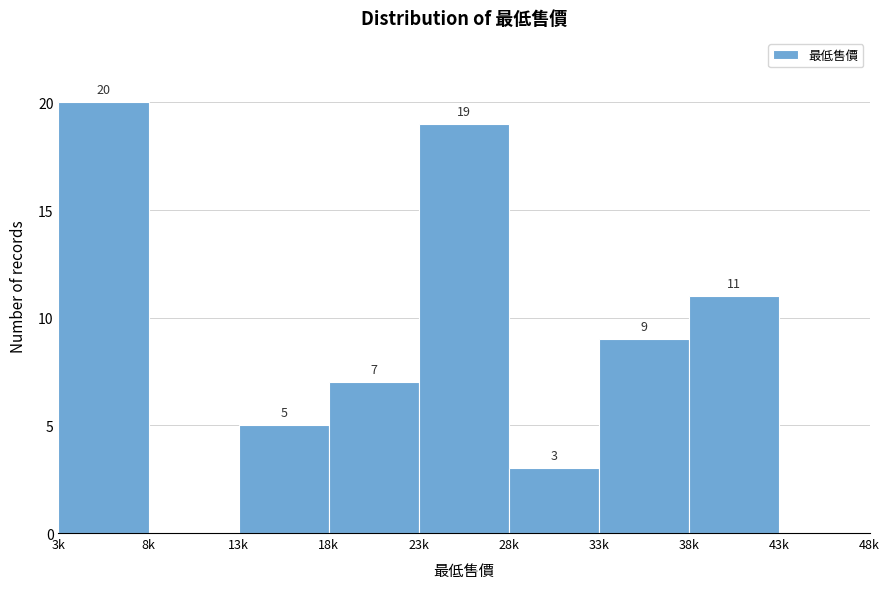

Reading left to right, transcribe all the data shown in this chart.

3k=20	8k=0	13k=5	18k=7	23k=19	28k=3	33k=9	38k=11	43k=0